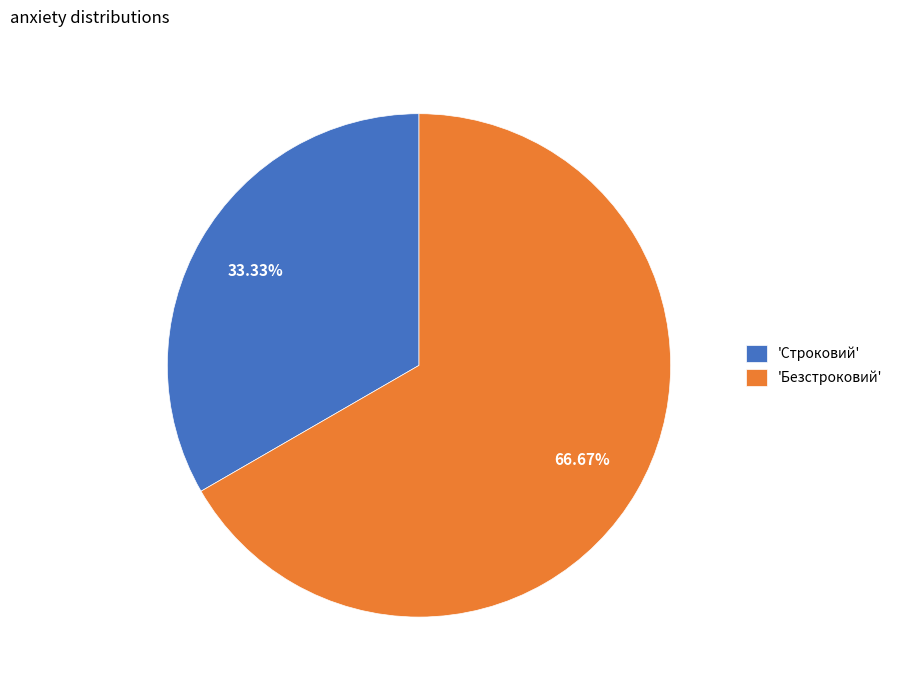

Does 'Строковий' represent more than half of the total?

No